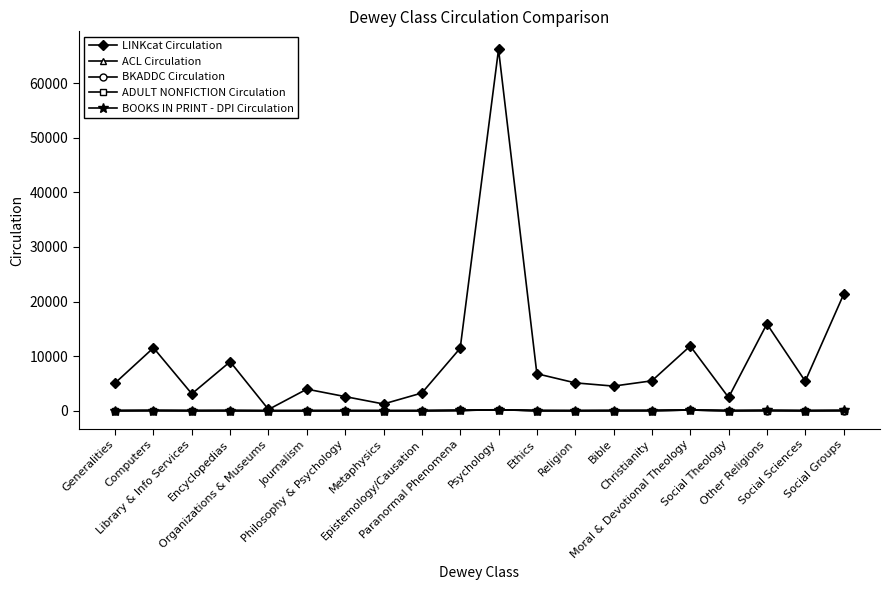

Read the LINKcat Circulation value at Moral & Devotional Theology, to the nearest 50.

11850